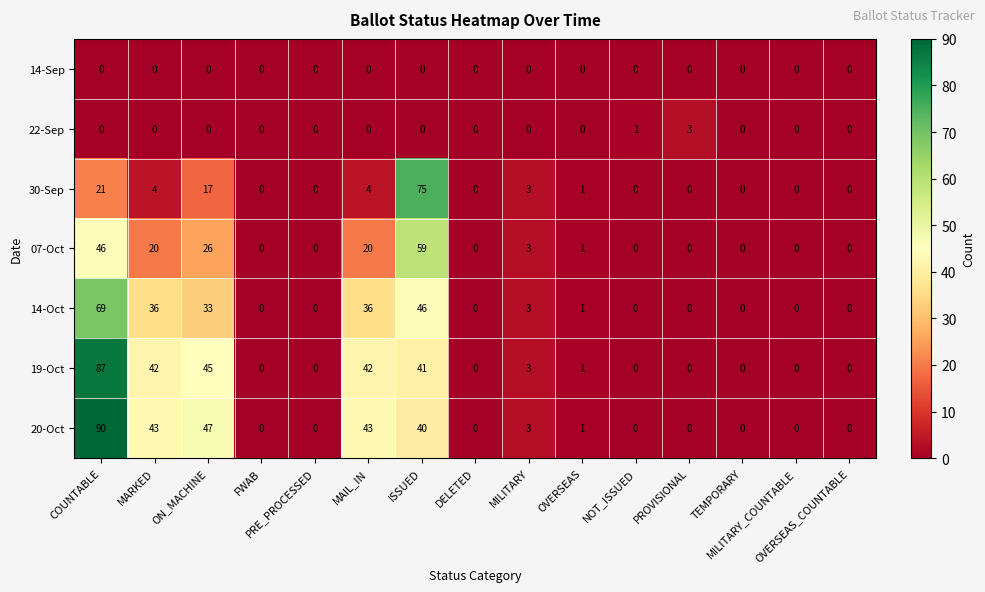

Which series has the largest total across all categories?

20-Oct